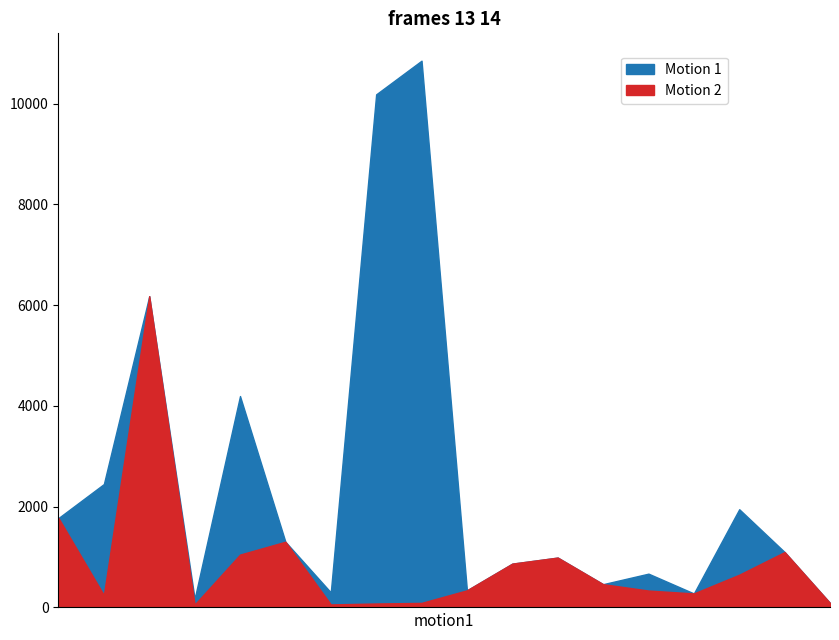

At which category is the sum across all series the highest?

3